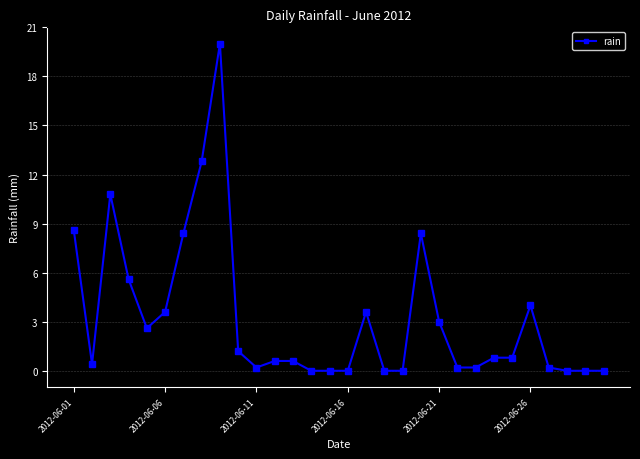

What is the sum of all values?

96.6